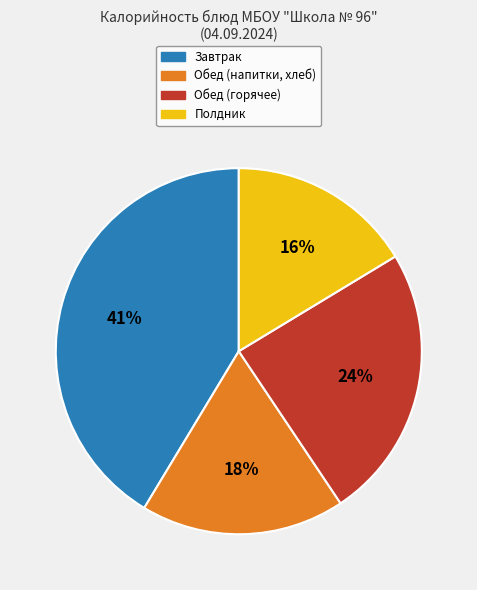

Does any single category account for the majority?

No